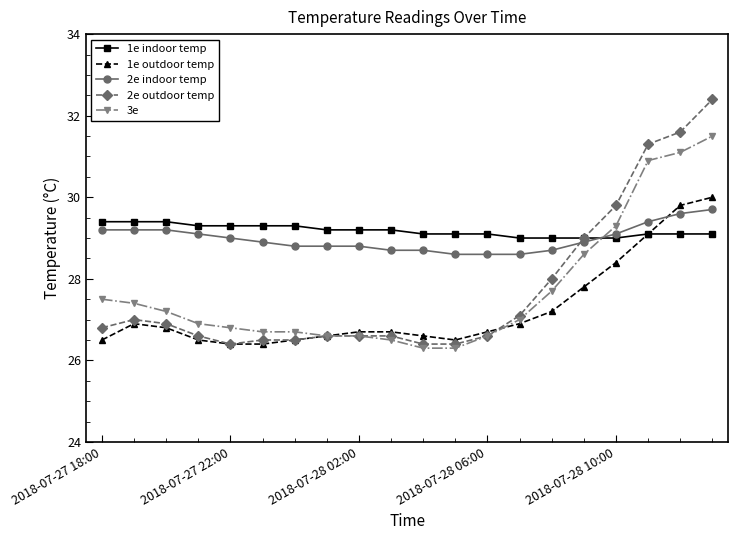

How many categories are shown in the chart?

20